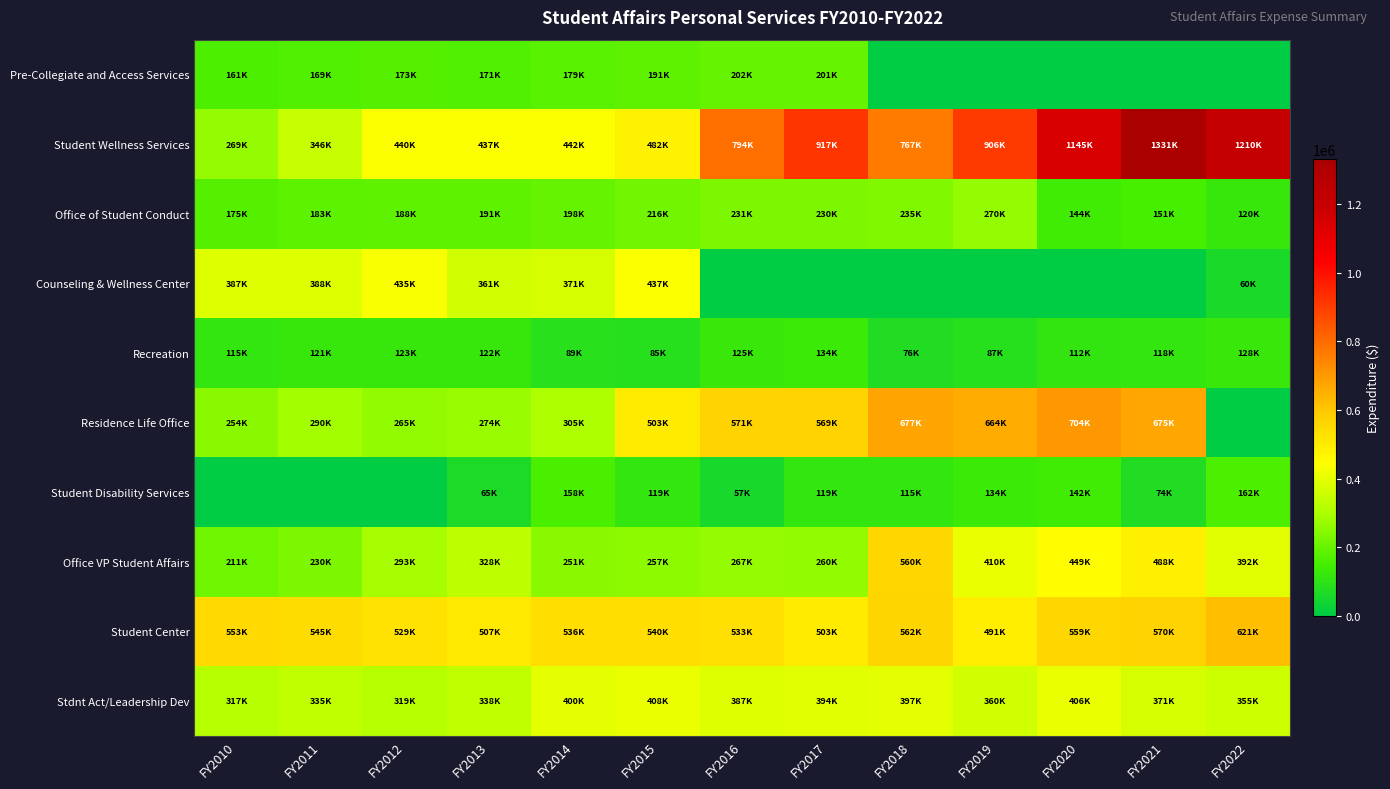

What is the greatest value displayed?

1330869.1